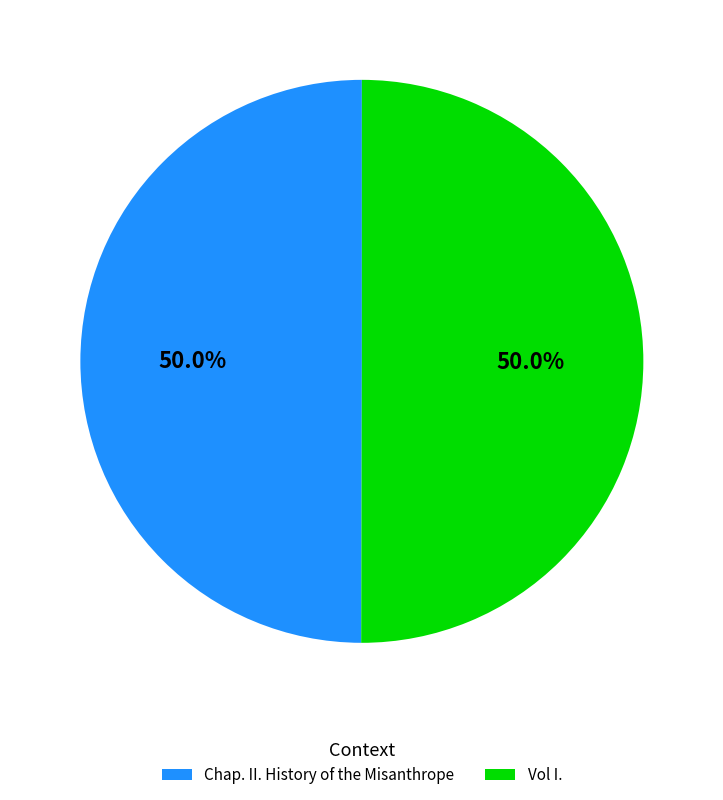

Is it true that Vol I. is 50% of the pie?

True